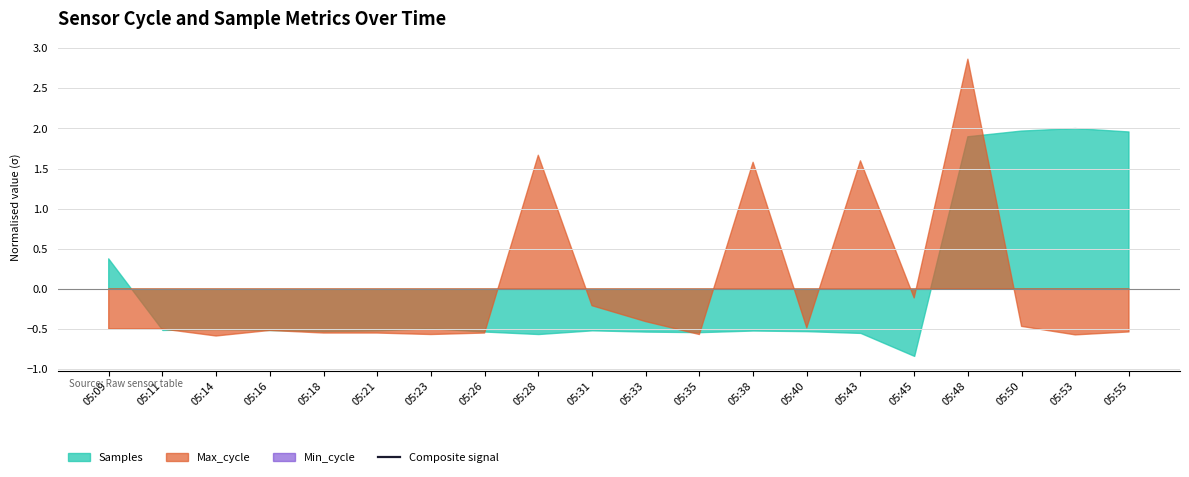

True or false: the data shows nan at 05:16.

False